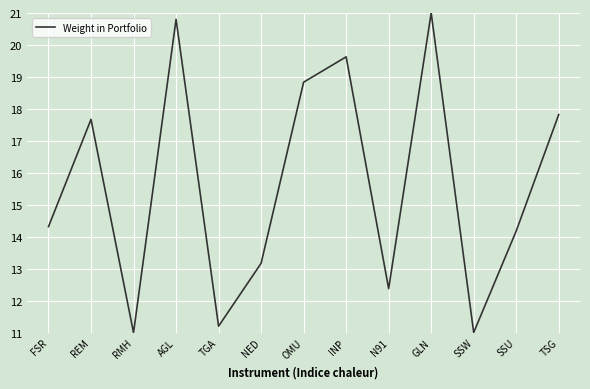

Approximately how many times larger is the value at AGL compared to INP?

1.1